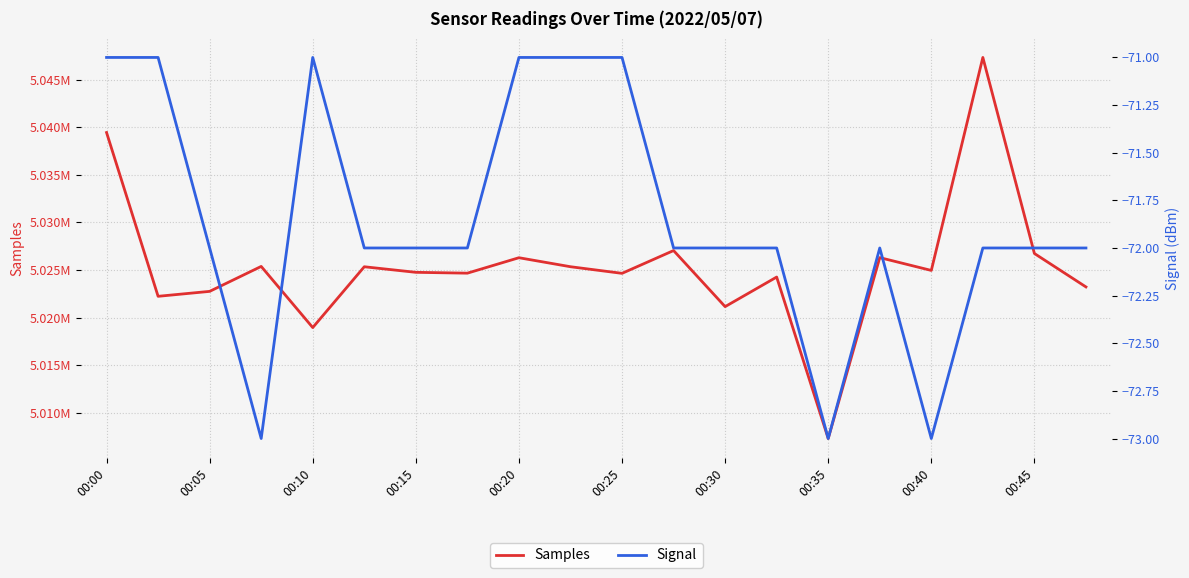

Which series has the largest total across all categories?

Samples